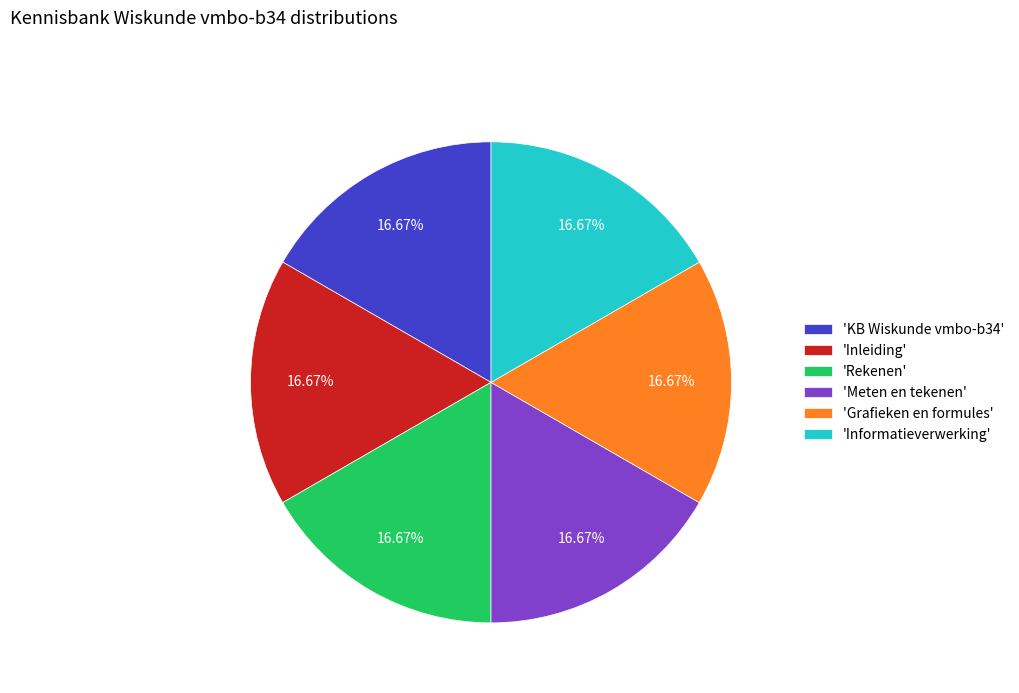

Combined, do 'Meten en tekenen' and 'Inleiding' account for over 50%?

No